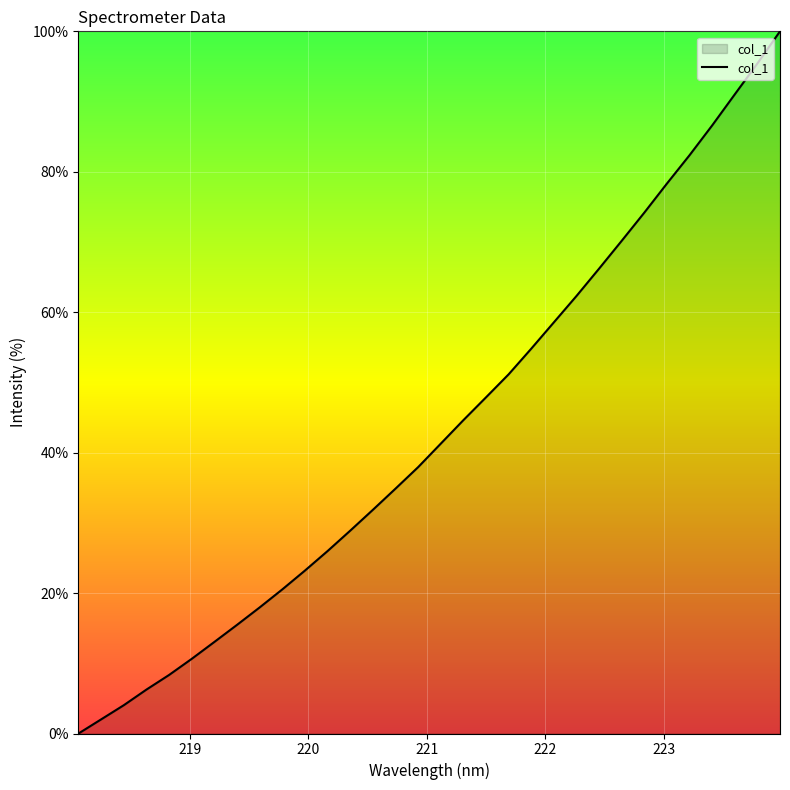

What is the sum of all values?

1386.1